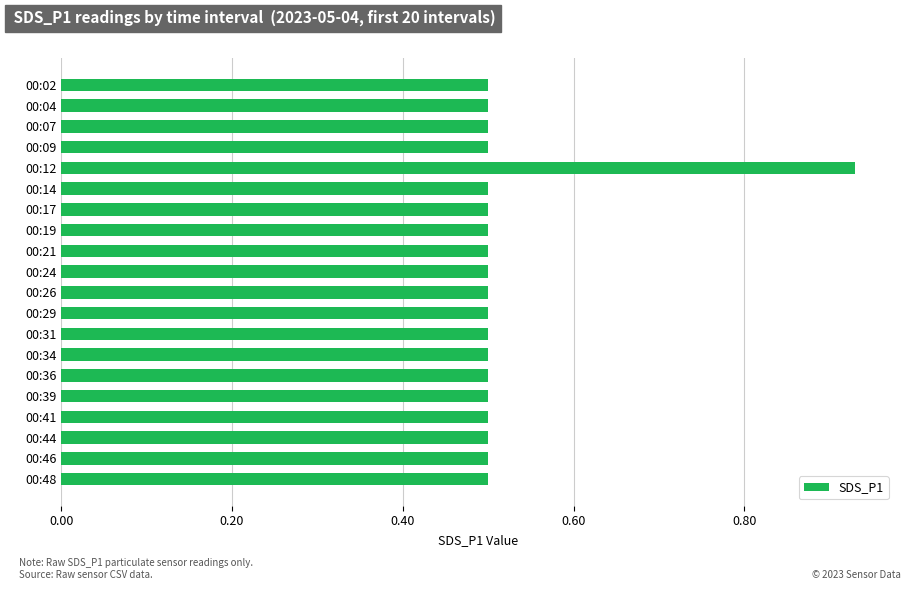

Is it true that the value at 00:24 is 0.2?

False